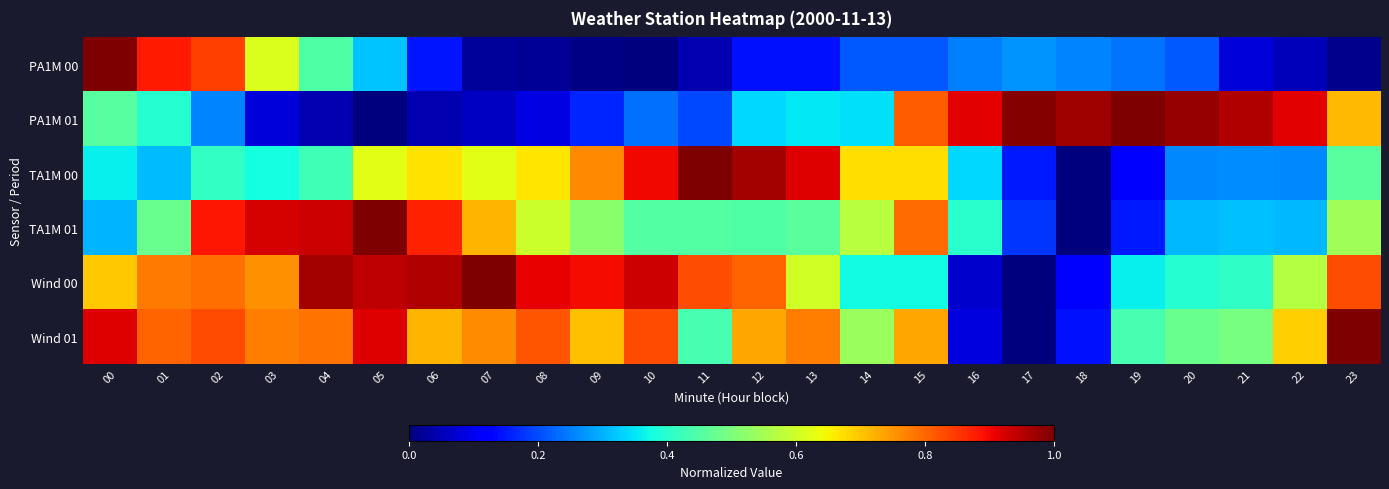

Reading right to left, extract all data points from this chart.

PA1M 00: 23=0.0	22=0.1	21=0.1	20=0.2	19=0.2	18=0.3	17=0.3	16=0.3	15=0.2	14=0.2	13=0.1	12=0.1	11=0.0	10=0.0	09=0.0	08=0.0	07=0.0	06=0.1	05=0.3	04=0.4	03=0.6	02=0.8	01=0.9	00=1.0
PA1M 01: 23=0.7	22=0.9	21=1.0	20=1.0	19=1.0	18=1.0	17=1.0	16=0.9	15=0.8	14=0.3	13=0.4	12=0.3	11=0.2	10=0.2	09=0.2	08=0.1	07=0.1	06=0.0	05=0.0	04=0.0	03=0.1	02=0.3	01=0.4	00=0.5
TA1M 00: 23=0.5	22=0.3	21=0.3	20=0.3	19=0.1	18=0.0	17=0.2	16=0.3	15=0.7	14=0.7	13=0.9	12=1.0	11=1.0	10=0.9	09=0.8	08=0.7	07=0.6	06=0.7	05=0.6	04=0.4	03=0.4	02=0.4	01=0.3	00=0.4
TA1M 01: 23=0.5	22=0.3	21=0.3	20=0.3	19=0.1	18=0.0	17=0.2	16=0.4	15=0.8	14=0.6	13=0.5	12=0.4	11=0.5	10=0.5	09=0.5	08=0.6	07=0.7	06=0.9	05=1.0	04=0.9	03=0.9	02=0.9	01=0.5	00=0.3
Wind 00: 23=0.8	22=0.6	21=0.4	20=0.4	19=0.4	18=0.1	17=0.0	16=0.1	15=0.4	14=0.4	13=0.6	12=0.8	11=0.8	10=0.9	09=0.9	08=0.9	07=1.0	06=1.0	05=0.9	04=1.0	03=0.8	02=0.8	01=0.8	00=0.7
Wind 01: 23=1.0	22=0.7	21=0.5	20=0.5	19=0.4	18=0.1	17=0.0	16=0.1	15=0.7	14=0.5	13=0.8	12=0.7	11=0.4	10=0.8	09=0.7	08=0.8	07=0.8	06=0.7	05=0.9	04=0.8	03=0.8	02=0.8	01=0.8	00=0.9